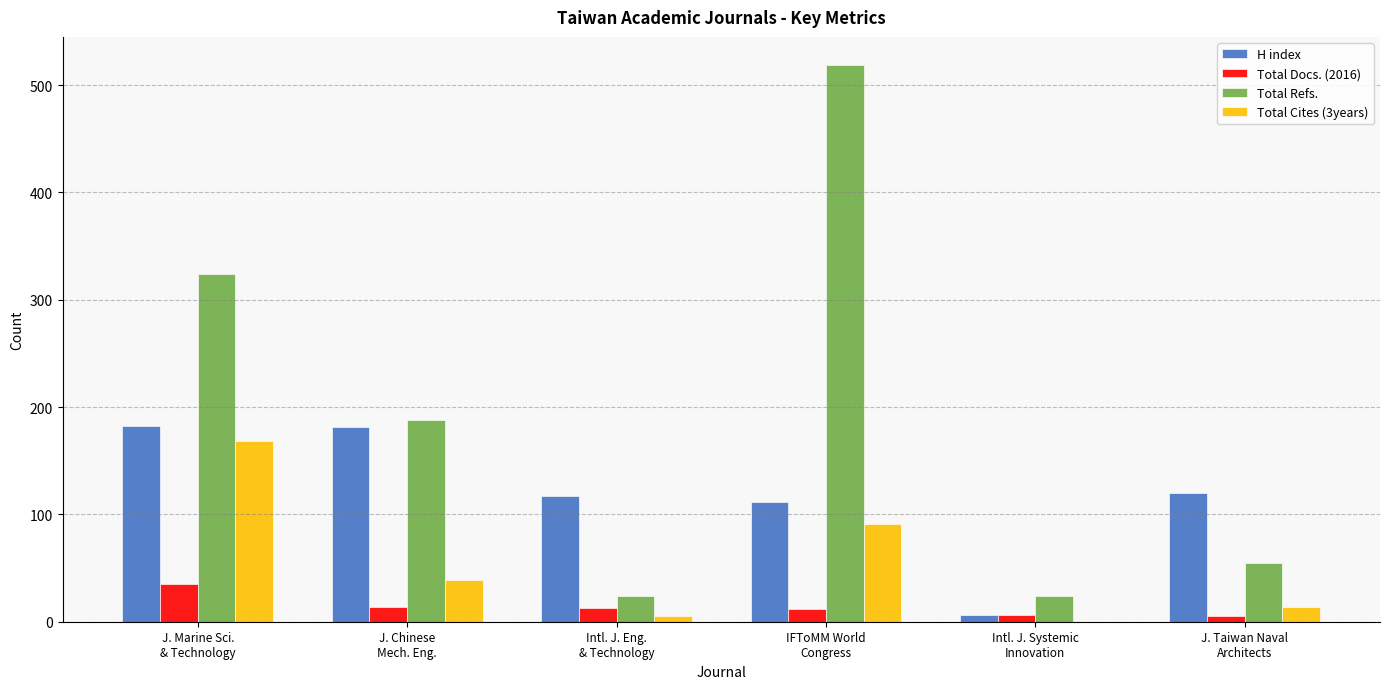

Are the bars grouped side by side (vs. stacked)?

Yes